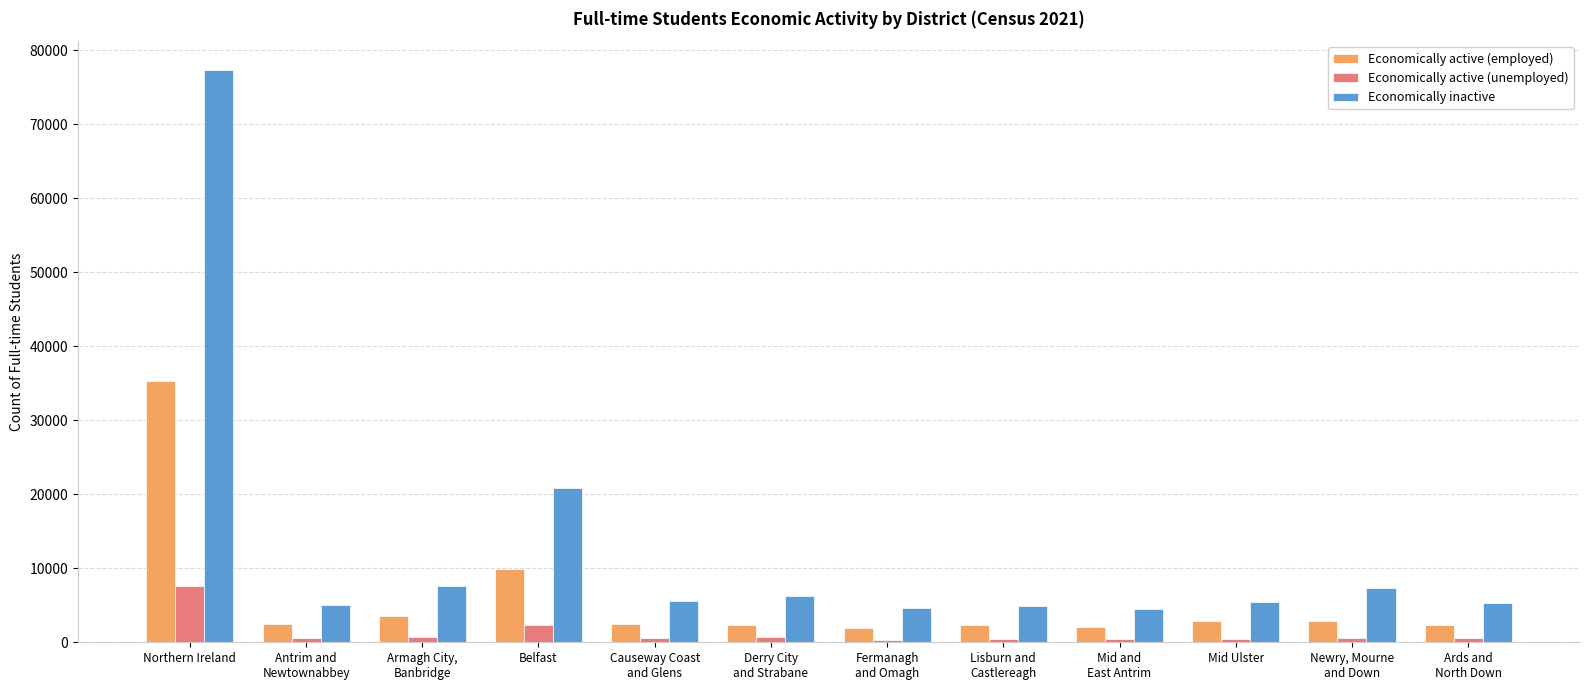

What is the highest value of the Economically inactive series?

77370